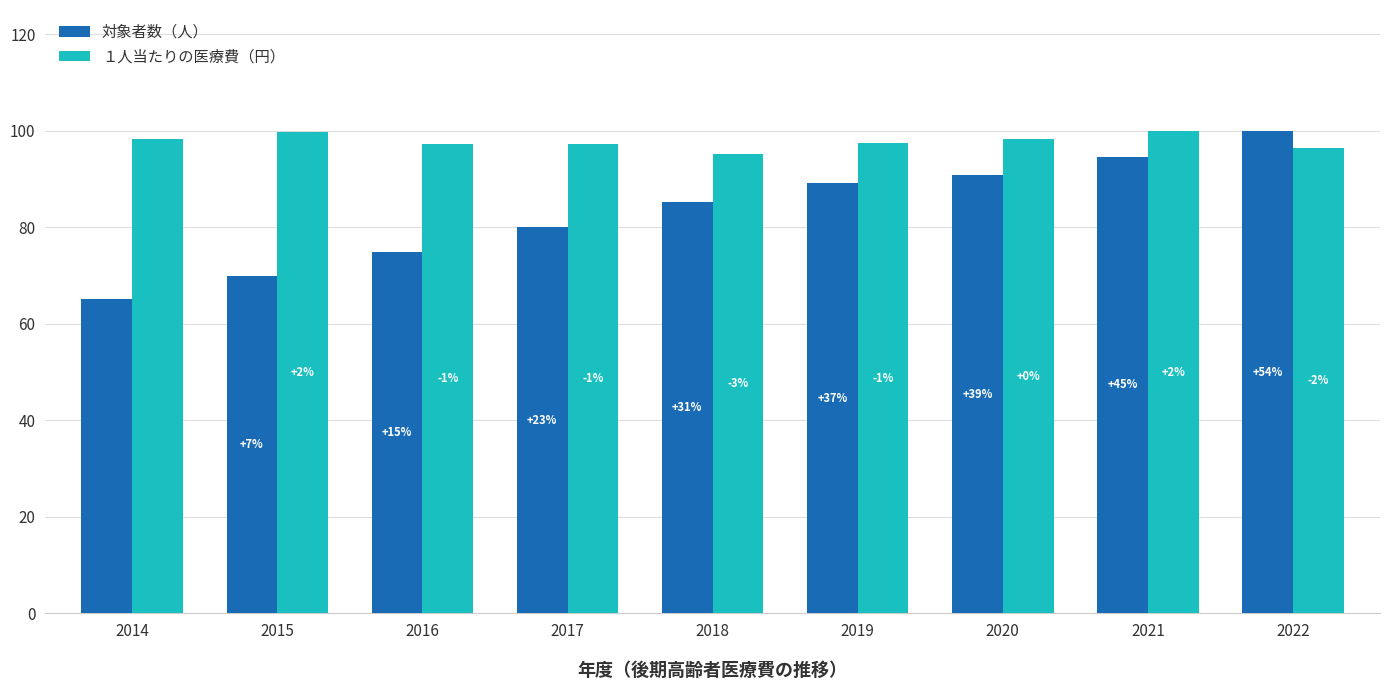

Reading left to right, extract all data points from this chart.

対象者数（人）: 65.1	69.8	74.9	80.0	85.2	89.1	90.9	94.6	100.0
１人当たりの医療費（円）: 98.2	99.7	97.2	97.2	95.1	97.5	98.3	100.0	96.3